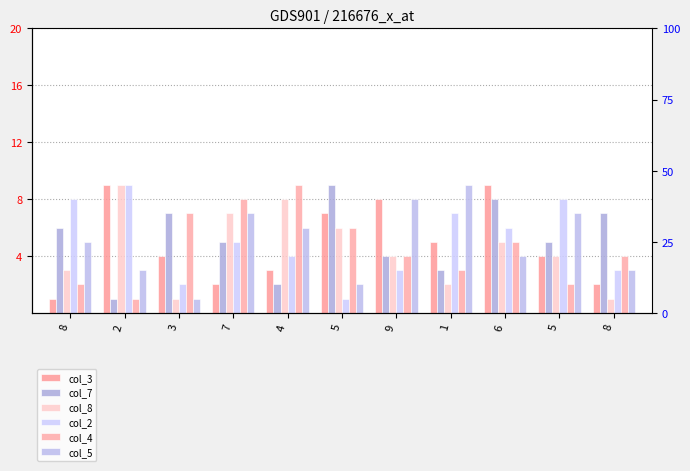

Are the bars horizontal?

No